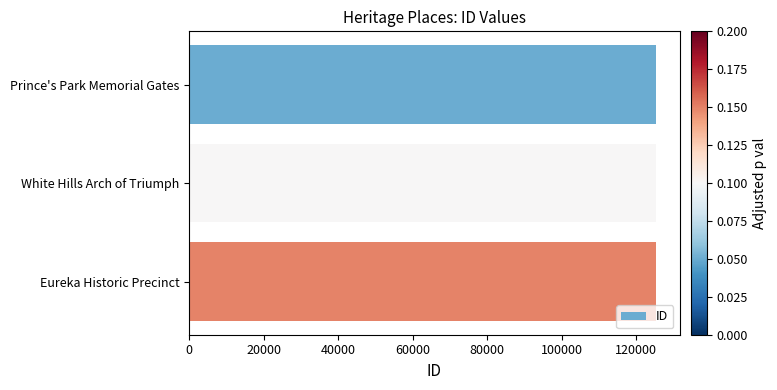

What is the average value?

125270